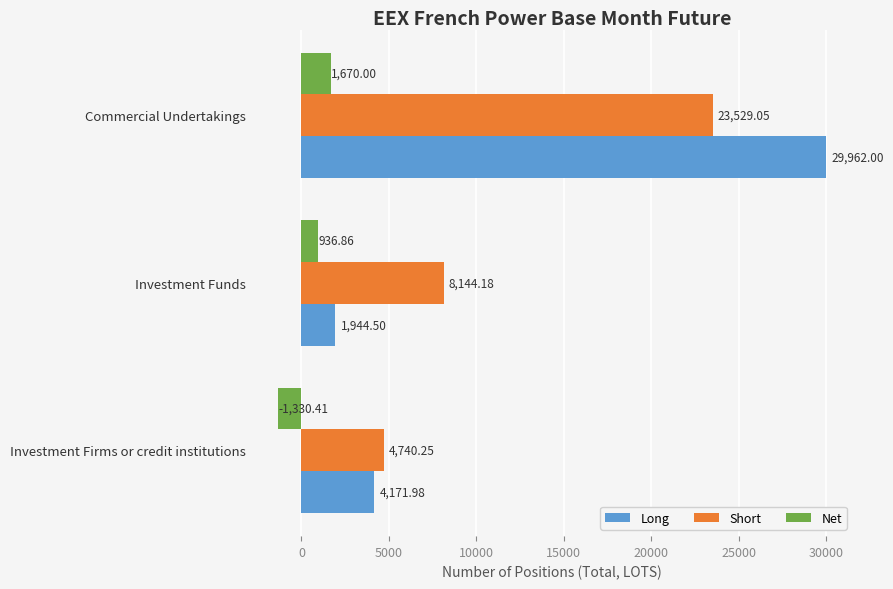

What is the sum of the Short values at Investment Funds and Commercial Undertakings?

31673.2